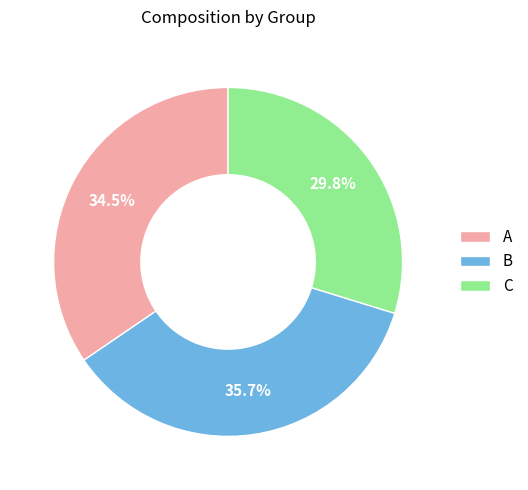

To the nearest percent, what portion does C represent?

30%